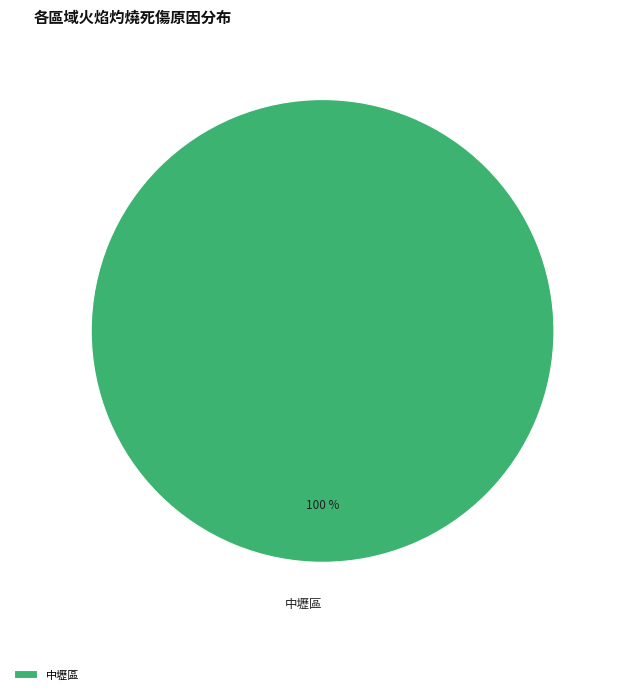

The 中壢區 slice represents 100% of the pie. True or false?

True